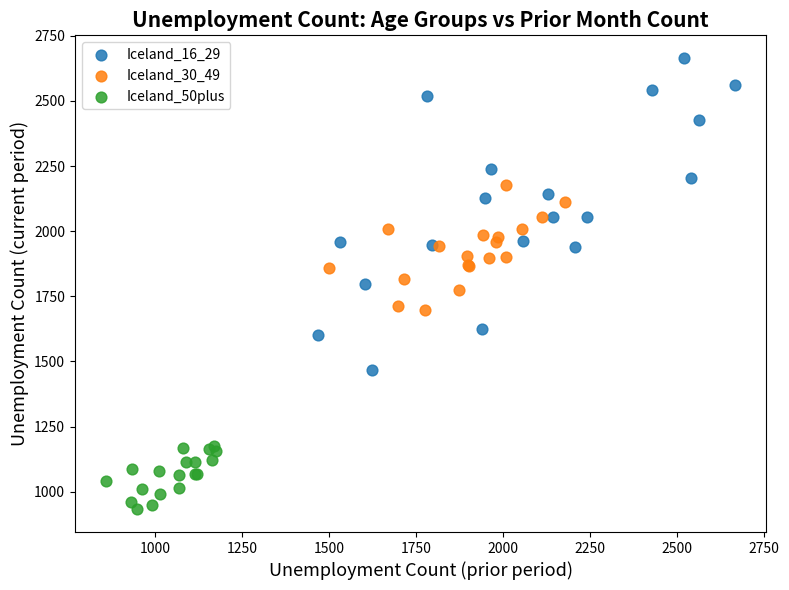

Which series reaches the minimum Y coordinate?

Iceland_50plus